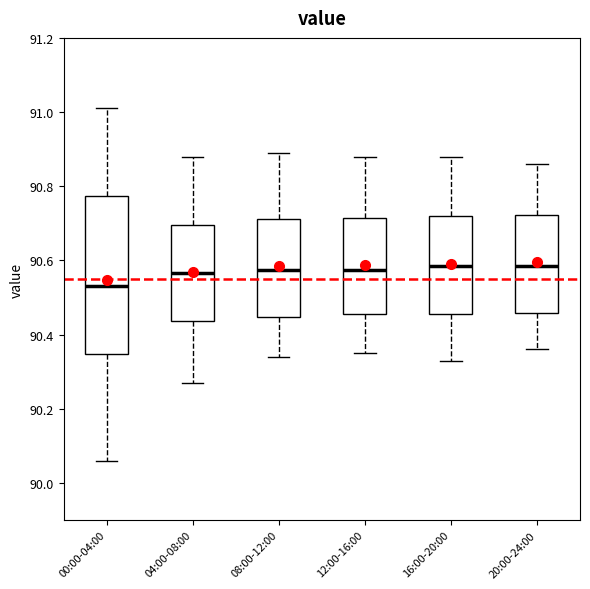

Reading left to right, transcribe this box plot: for each box, give where its median line is, the range the box spans, and where its two whiskers end, as read against the y-axis. The values are not printed on the chart, so give them approximately, as read against the axis.

00:00-04:00: median 90.54, box 90.34 to 90.78, whiskers 90.06 to 91.02
04:00-08:00: median 90.56, box 90.44 to 90.70, whiskers 90.28 to 90.88
08:00-12:00: median 90.58, box 90.44 to 90.72, whiskers 90.34 to 90.90
12:00-16:00: median 90.58, box 90.46 to 90.72, whiskers 90.36 to 90.88
16:00-20:00: median 90.58, box 90.46 to 90.72, whiskers 90.34 to 90.88
20:00-24:00: median 90.58, box 90.46 to 90.72, whiskers 90.36 to 90.86